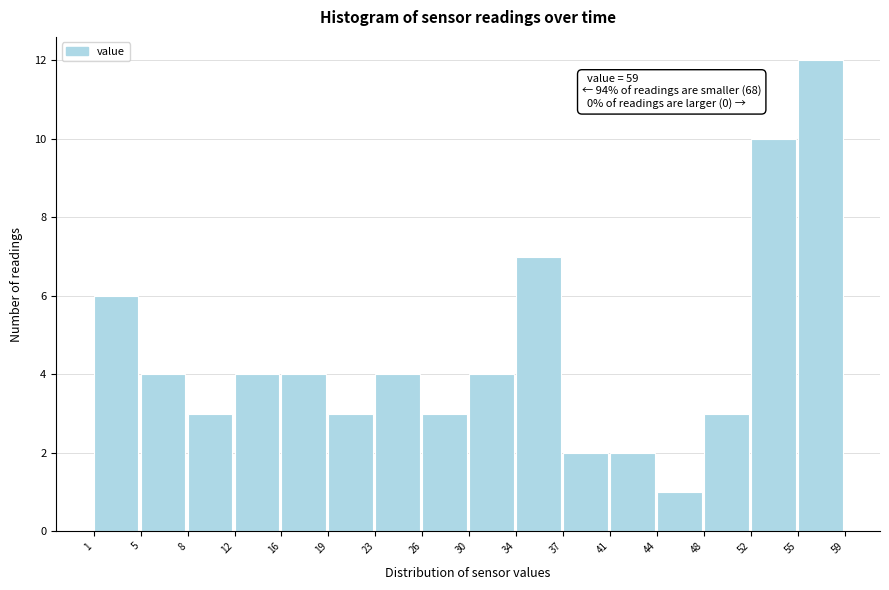

Over which range of the x-axis is the bar tallest?

55 to 59